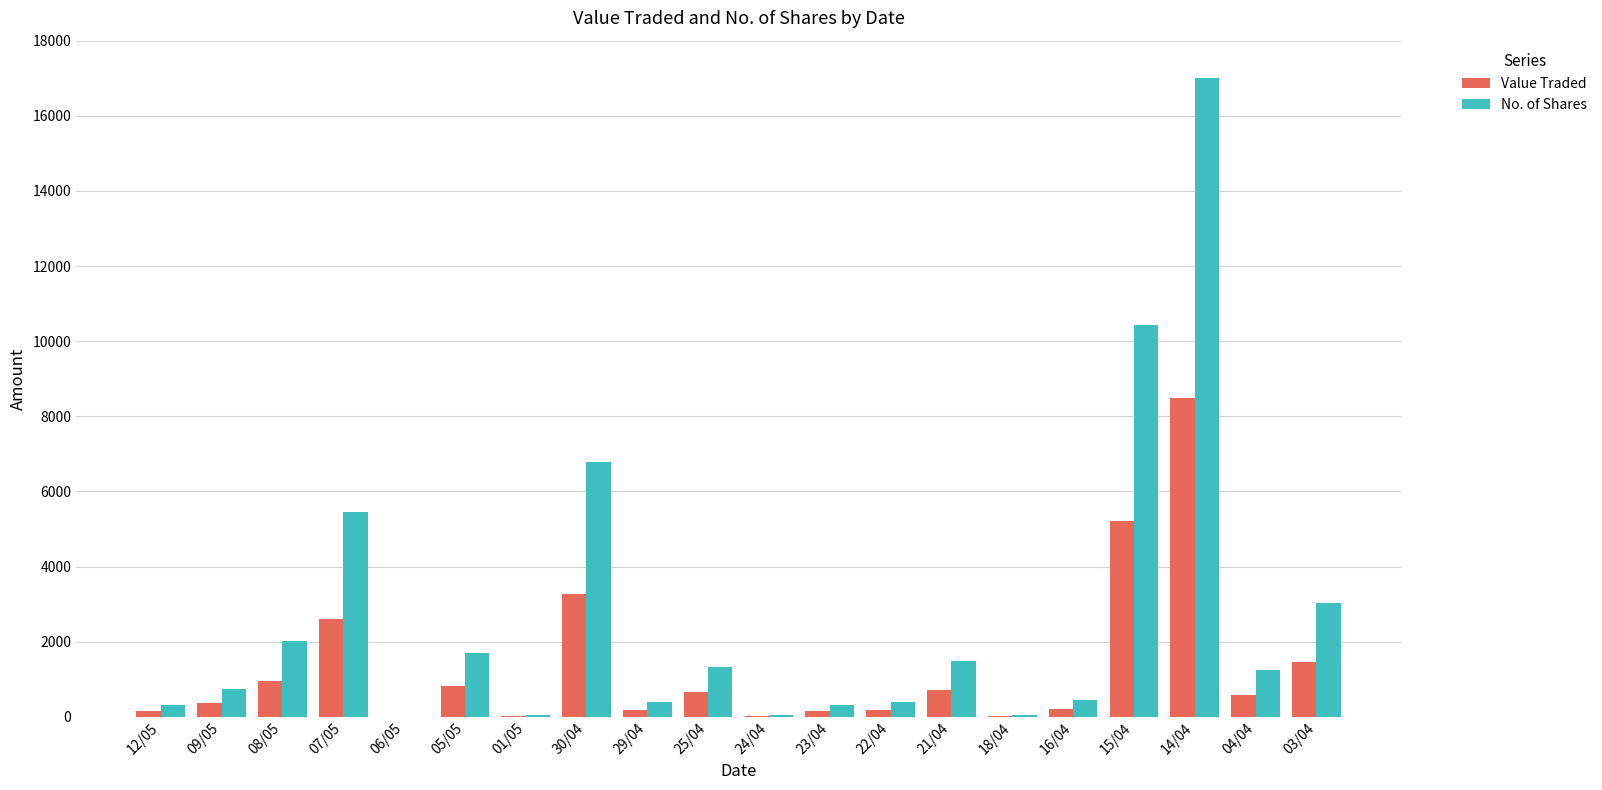

Which category has the highest value across all series?

14/04